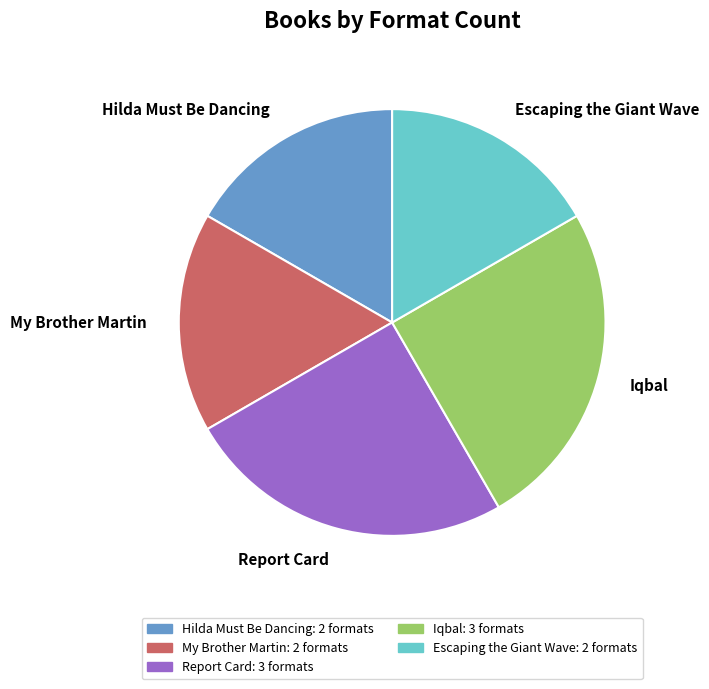

What percentage is the My Brother Martin slice, to the nearest percent?

17%